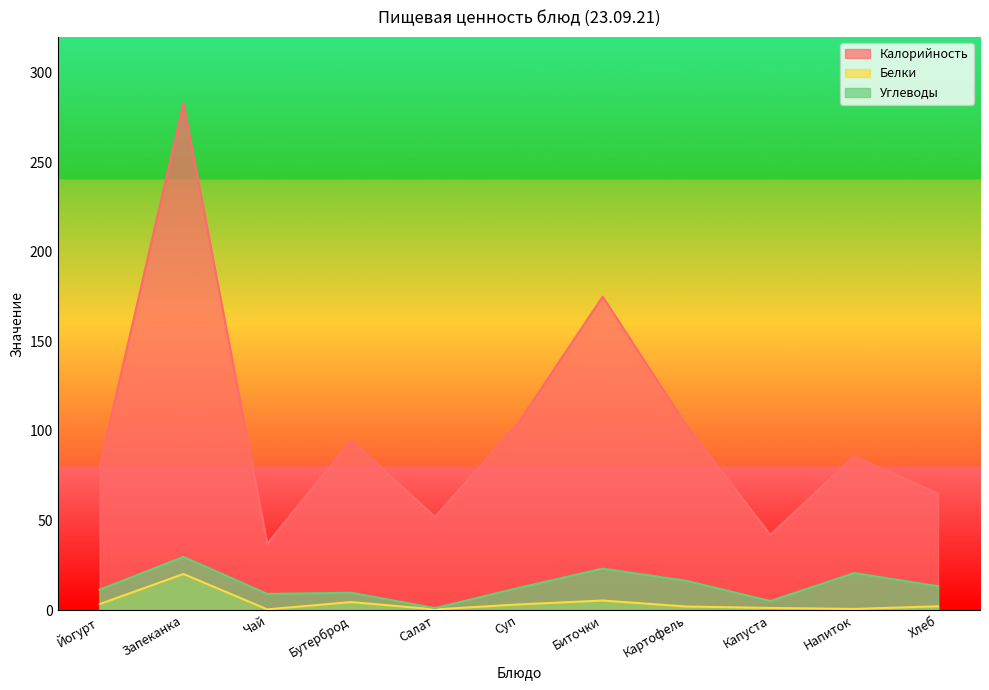

Which series changed the most between Картофель and Напиток?

Калорийность